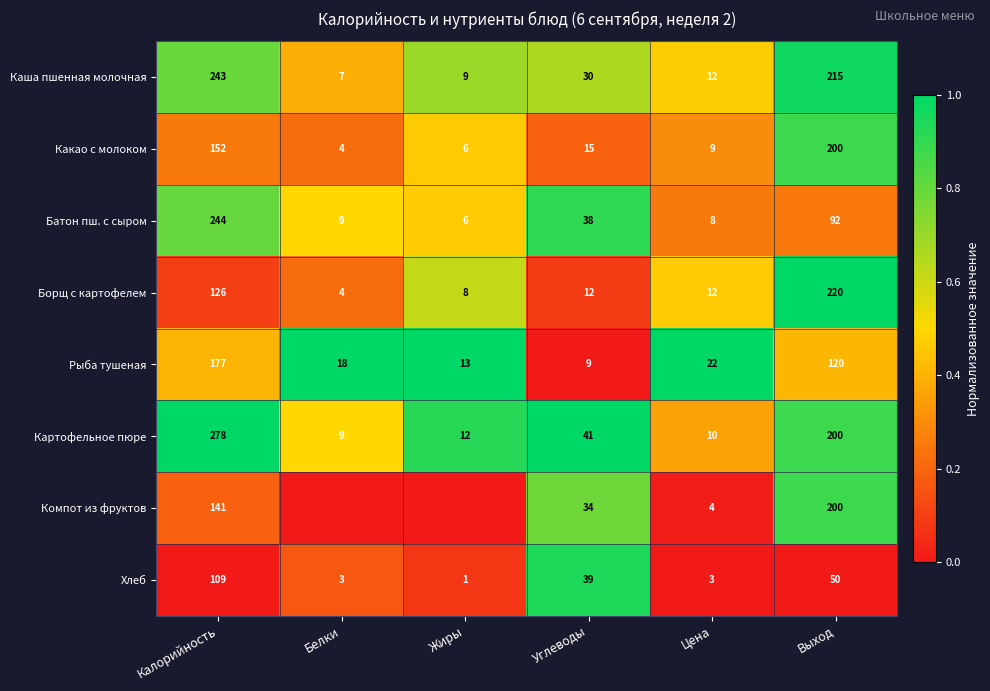

What value does the Какао с молоком series have at Цена?

9